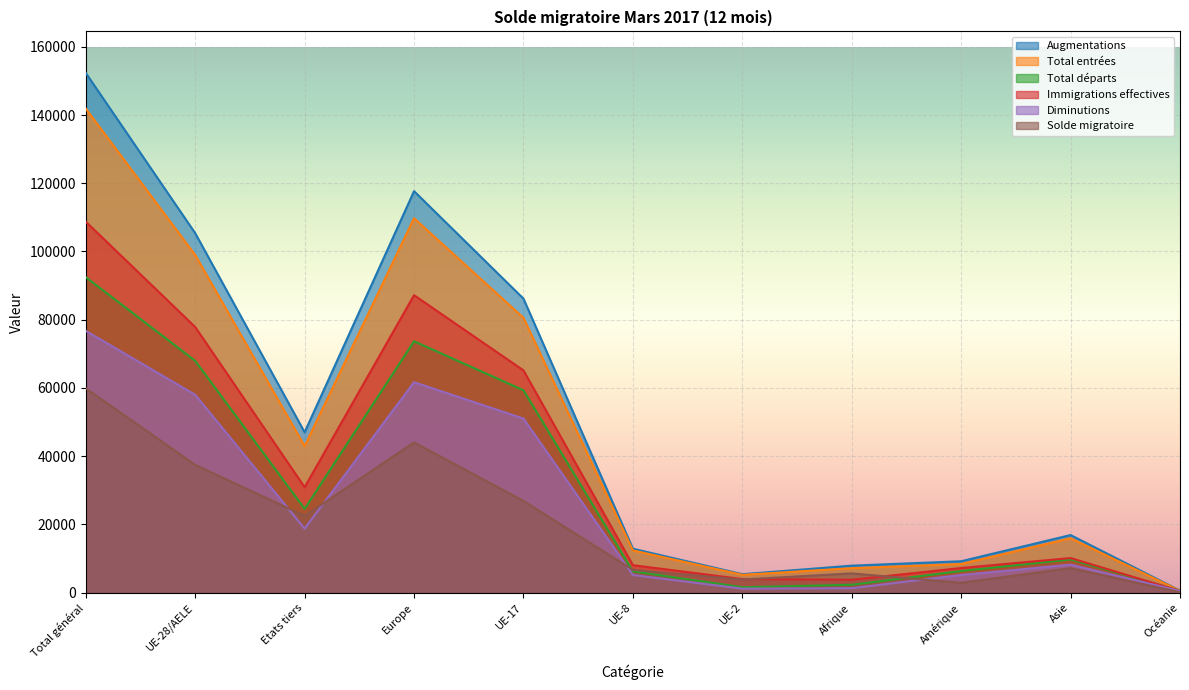

At which label does Immigrations effectives reach its peak?

Total général